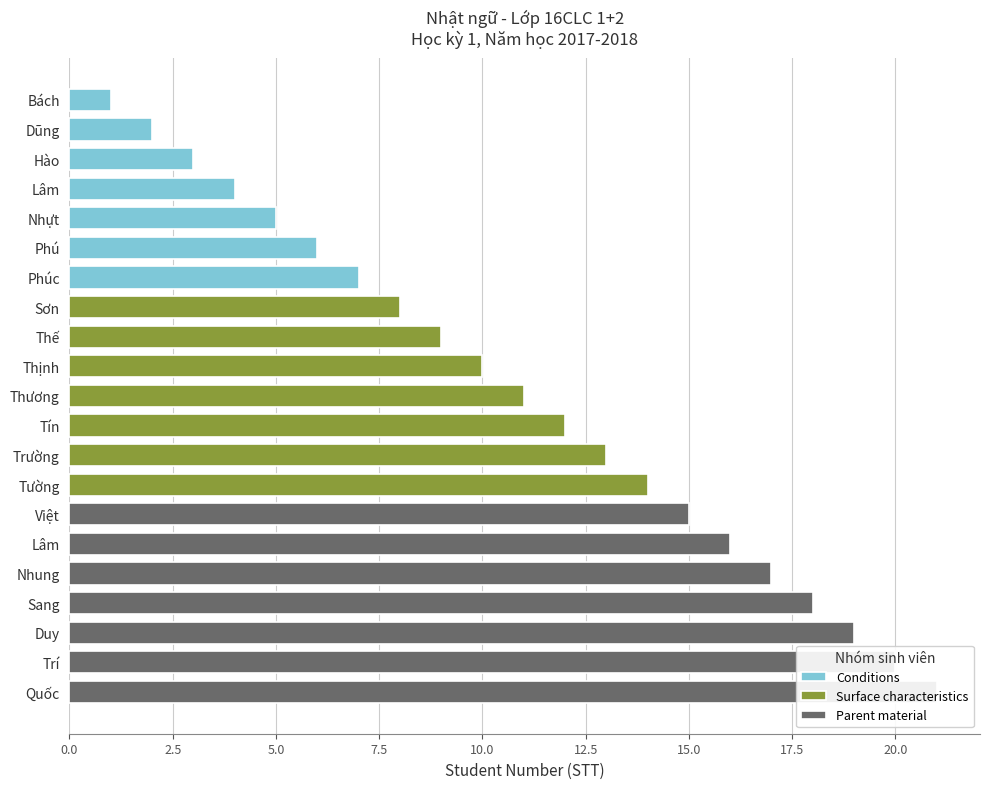

Reading right to left, extract all data points from this chart.

mssv: 1653072	1653095	1653145	1653144	1653115	1653109	1653104	1653102	1653097	1653089	1653085	1653081	1653078	1653075	1653068	1653065	1653061	1653039	1653023	1653015	1653004
stt: 21	20	19	18	17	16	15	14	13	12	11	10	9	8	7	6	5	4	3	2	1